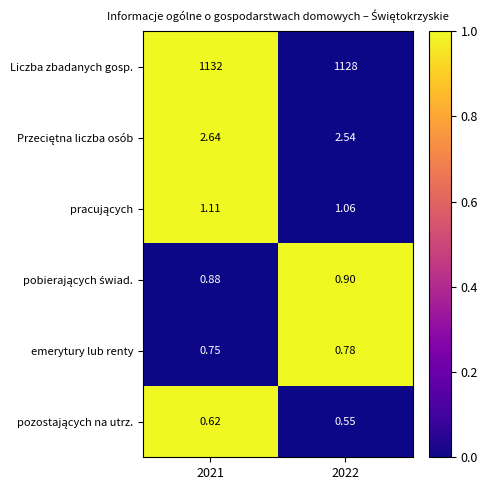

Is the value of emerytury lub renty at 2021 greater than the value of Liczba zbadanych gosp. at 2022?

No